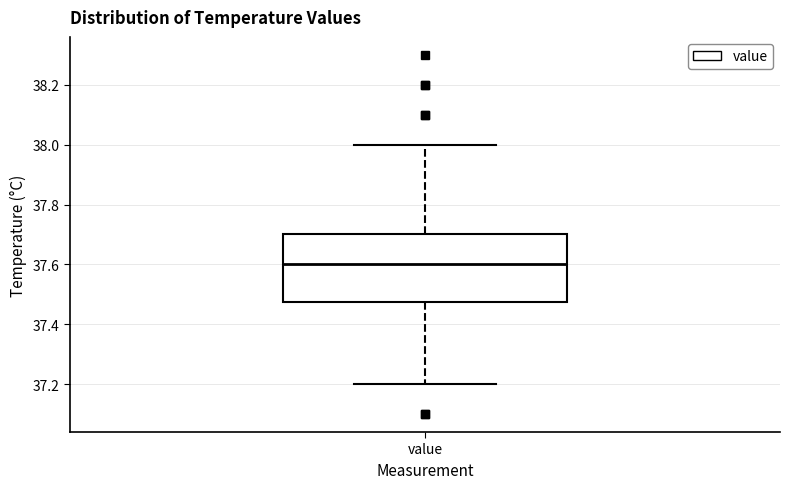

Transcribe this box plot: give where the median line is, the range the box spans, and where the two whiskers end, as read against the y-axis. The values are not printed on the chart, so give them approximately, as read against the axis.

median 37.60, box 37.48 to 37.70, whiskers 37.20 to 38.00